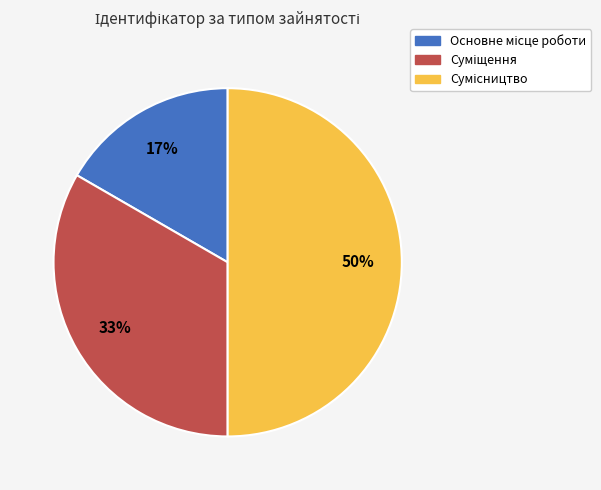

To the nearest percent, what is the average slice percentage?

33%